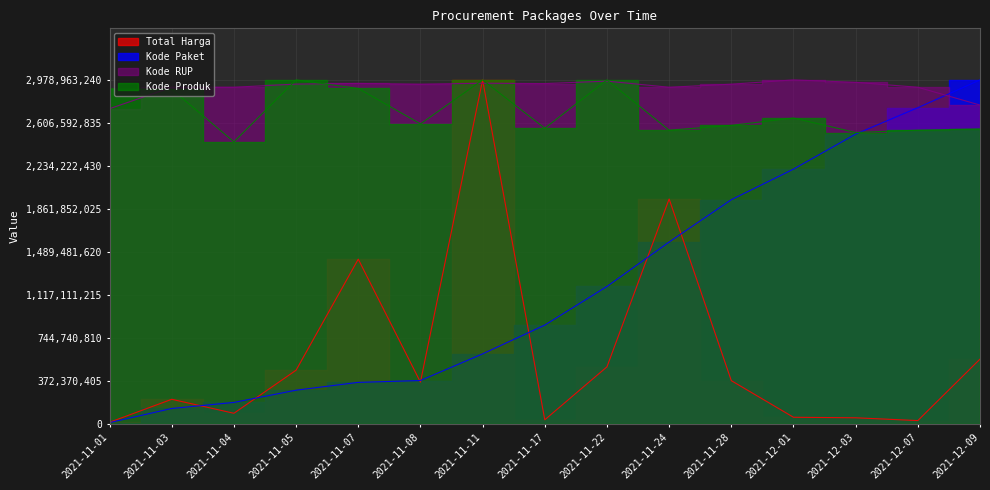

Is this an area chart (filled region under the line)?

No